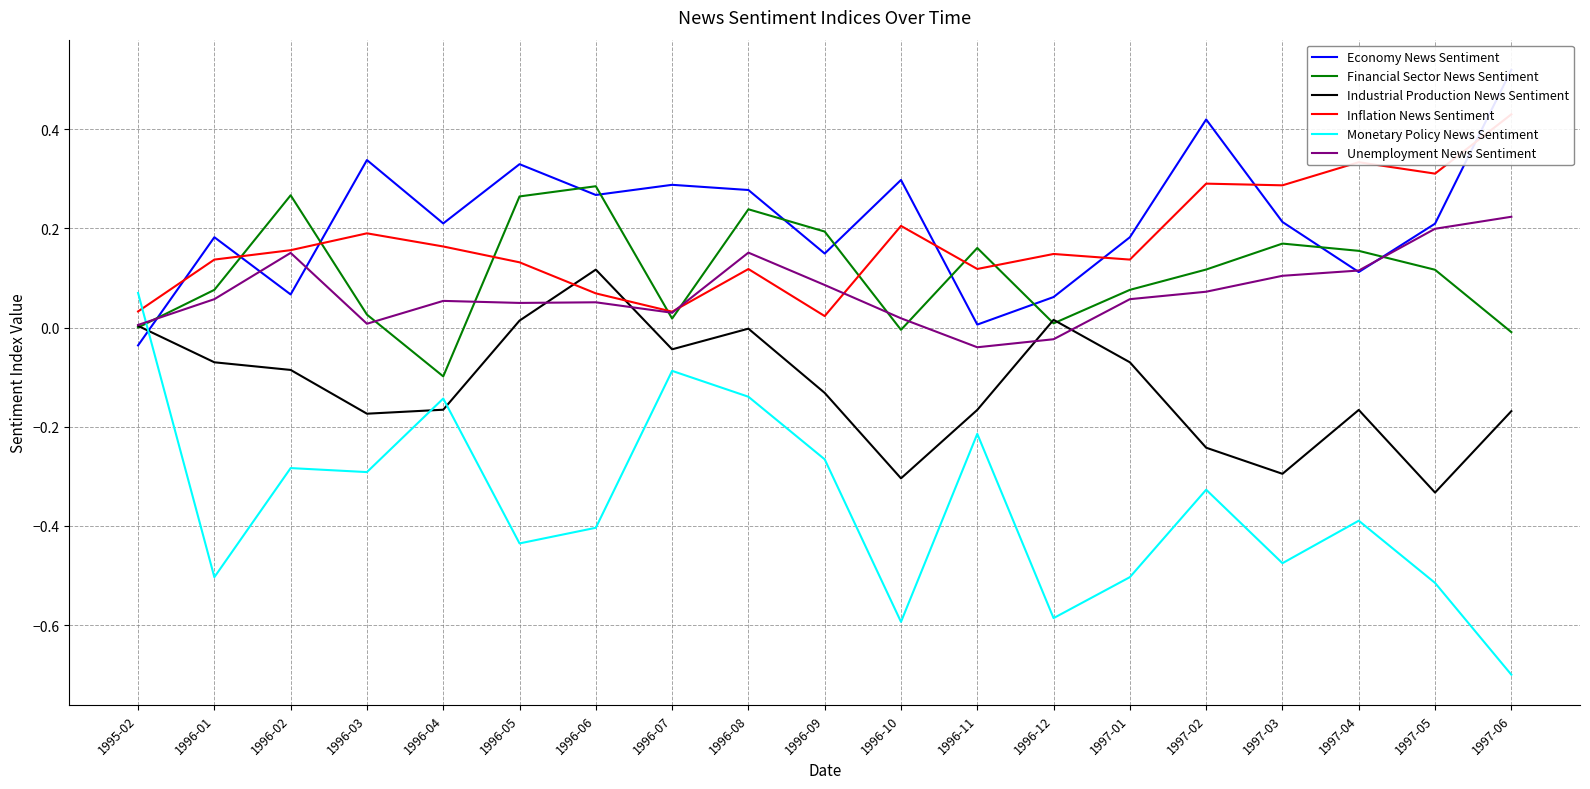

Where is the first local minimum for Economy News Sentiment?

1996-02